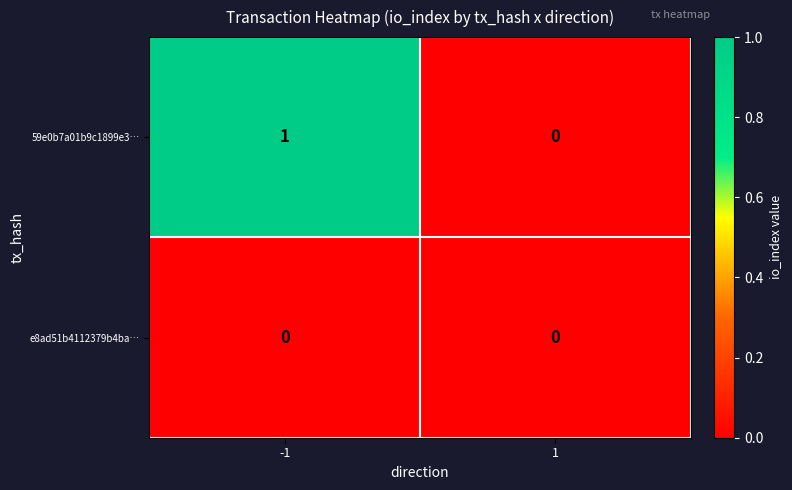

Reading right to left, transcribe all the data shown in this chart.

59e0b7a01b9c1899e3…: 0	1
e8ad51b4112379b4ba…: 0	0